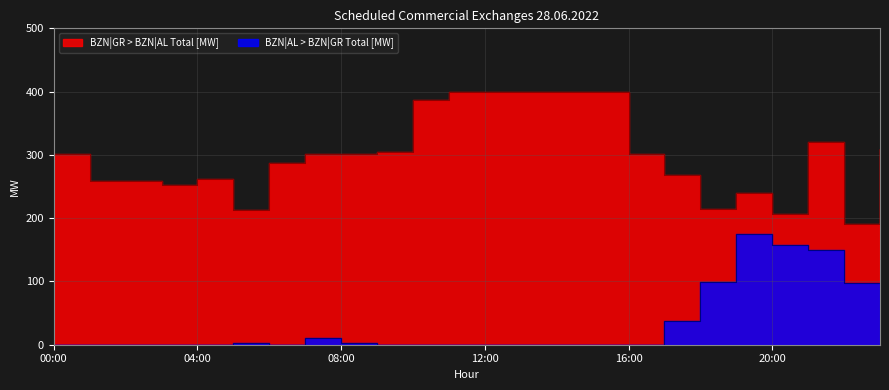

What position from the right is 20:00?

4